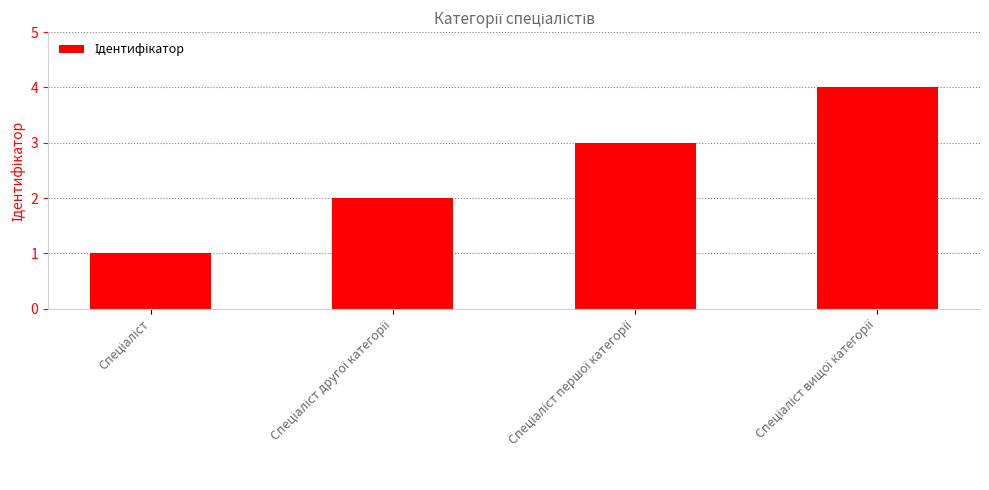

Are the bars horizontal?

No